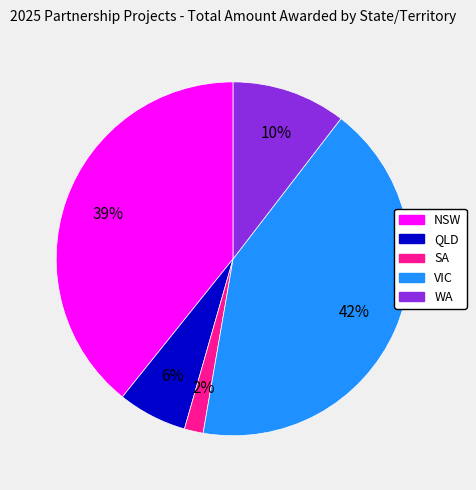

To the nearest percent, what is the average slice percentage?

20%